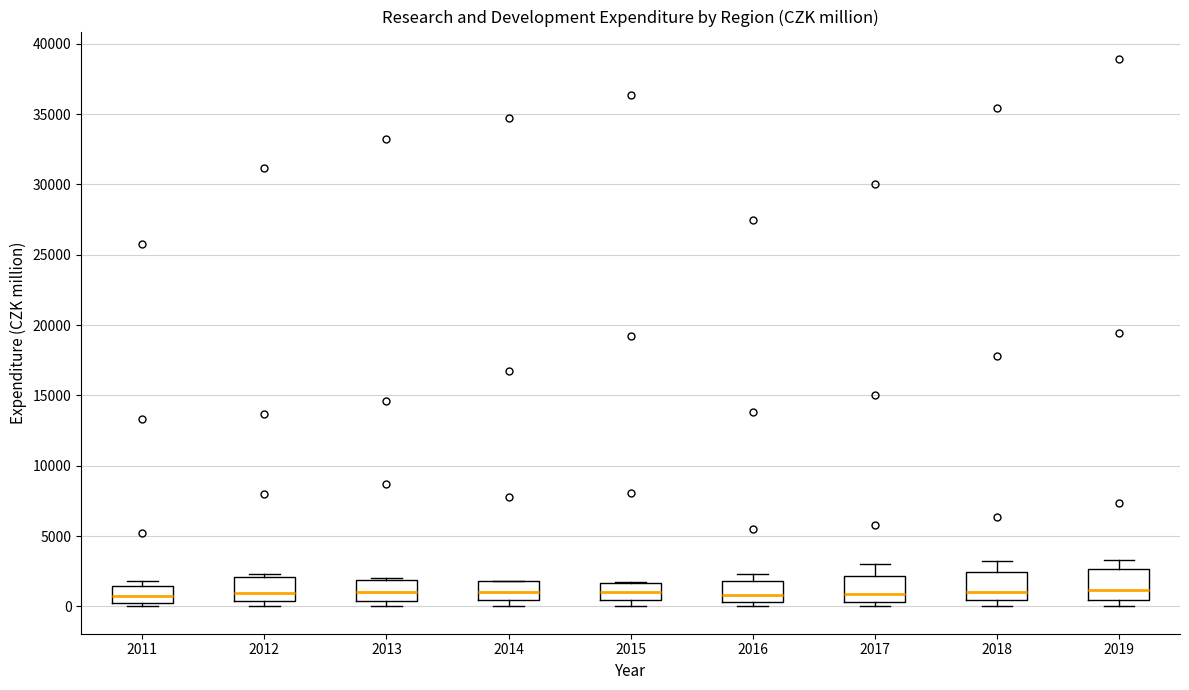

Reading left to right, transcribe this box plot: for each box, give where its median line is, the range the box spans, and where its two whiskers end, as read against the y-axis. The values are not printed on the chart, so give them approximately, as read against the axis.

2011: median 500 (inside the box), box 500 to 1500, whiskers 0 to 2000
2012: median 1000, box 500 to 2000, whiskers 0 to 2500
2013: median 1000, box 500 to 2000, whiskers 0 to 2000
2014: median 1000, box 500 to 2000, whiskers 0 to 2000
2015: median 1000, box 500 to 1500, whiskers 0 to 2000
2016: median 1000, box 500 to 2000, whiskers 0 to 2500
2017: median 1000, box 500 to 2000, whiskers 0 to 3000
2018: median 1000, box 500 to 2500, whiskers 0 to 3500
2019: median 1000, box 500 to 2500, whiskers 0 to 3500